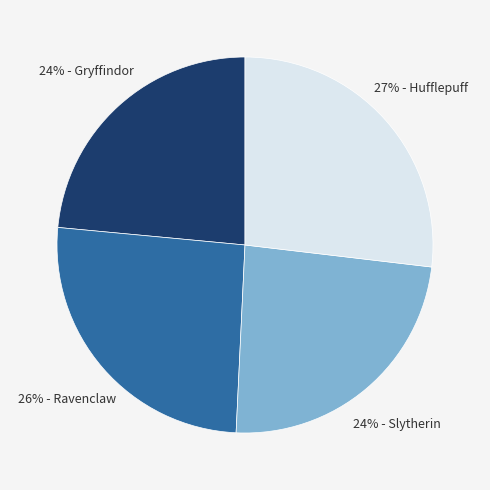

To the nearest percent, what is the difference between the largest and smallest slice percentages?

3%